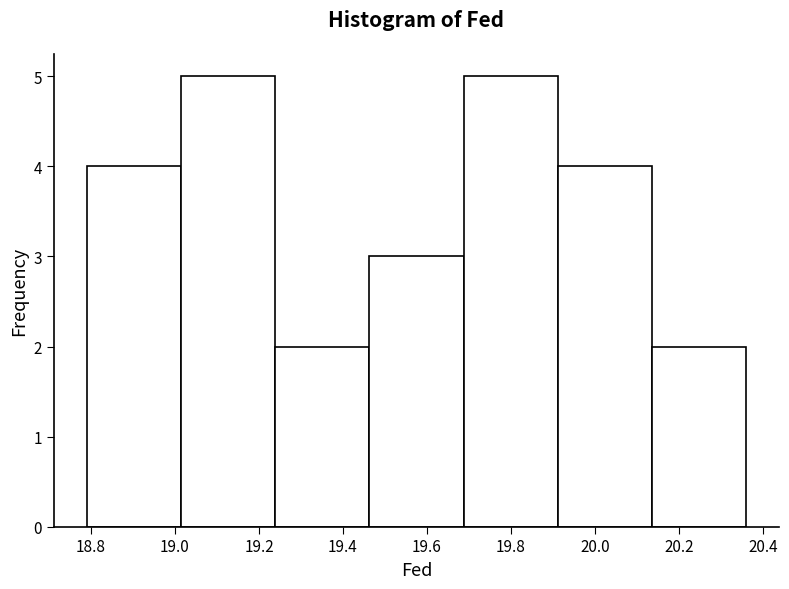

Reading left to right, list every bar in this chart as the range it spans on the x-axis followed by its height. Neither the bar edges nor the heights are printed on the chart, so give them approximately, as read against the axes.

18.80 to 19.02: 4
19.02 to 19.24: 5
19.24 to 19.46: 2
19.46 to 19.68: 3
19.68 to 19.92: 5
19.92 to 20.14: 4
20.14 to 20.36: 2